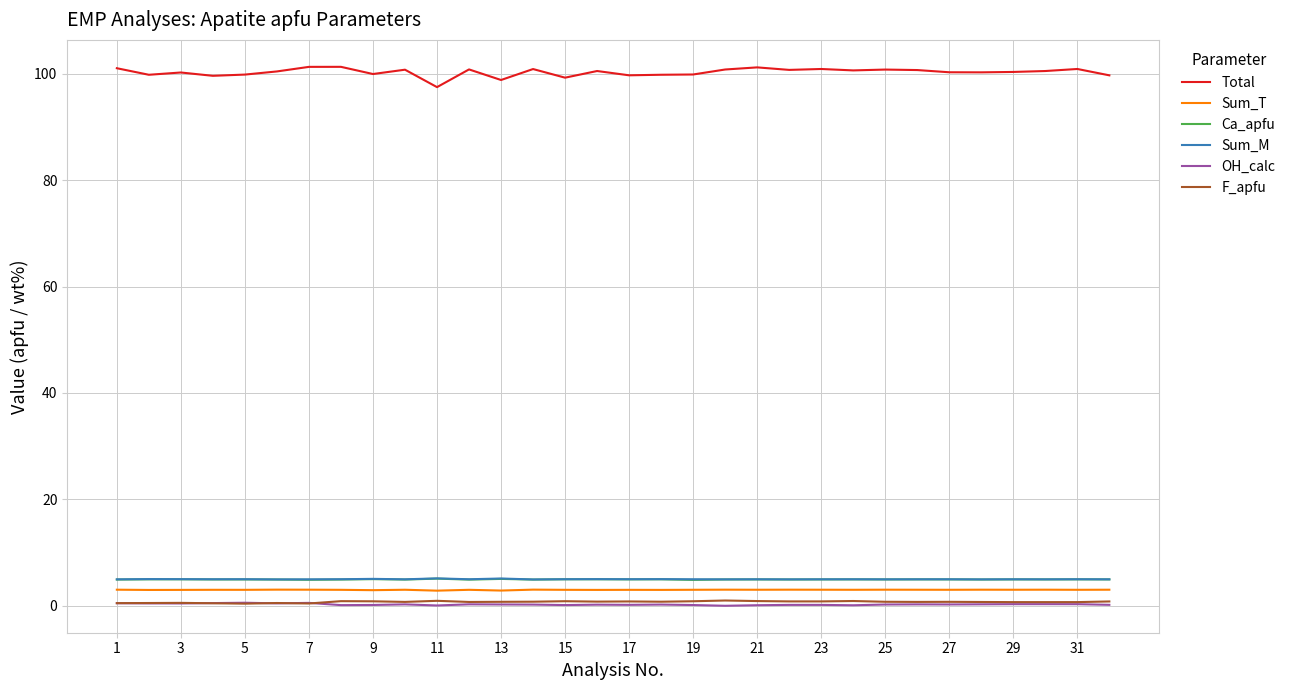

Which series has the largest total across all categories?

Total